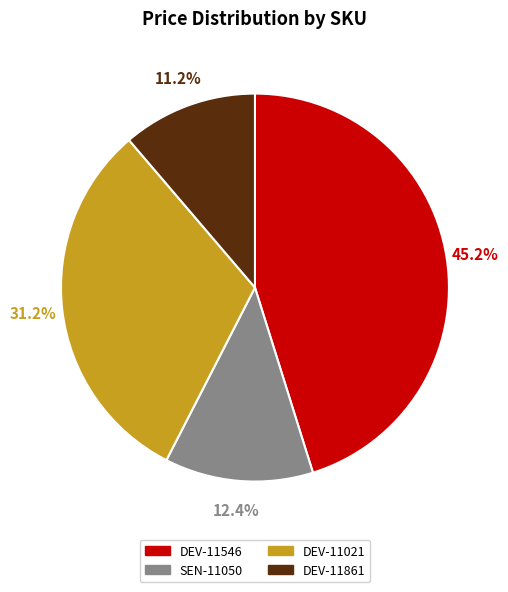

To the nearest percent, what portion does SEN-11050 represent?

12%